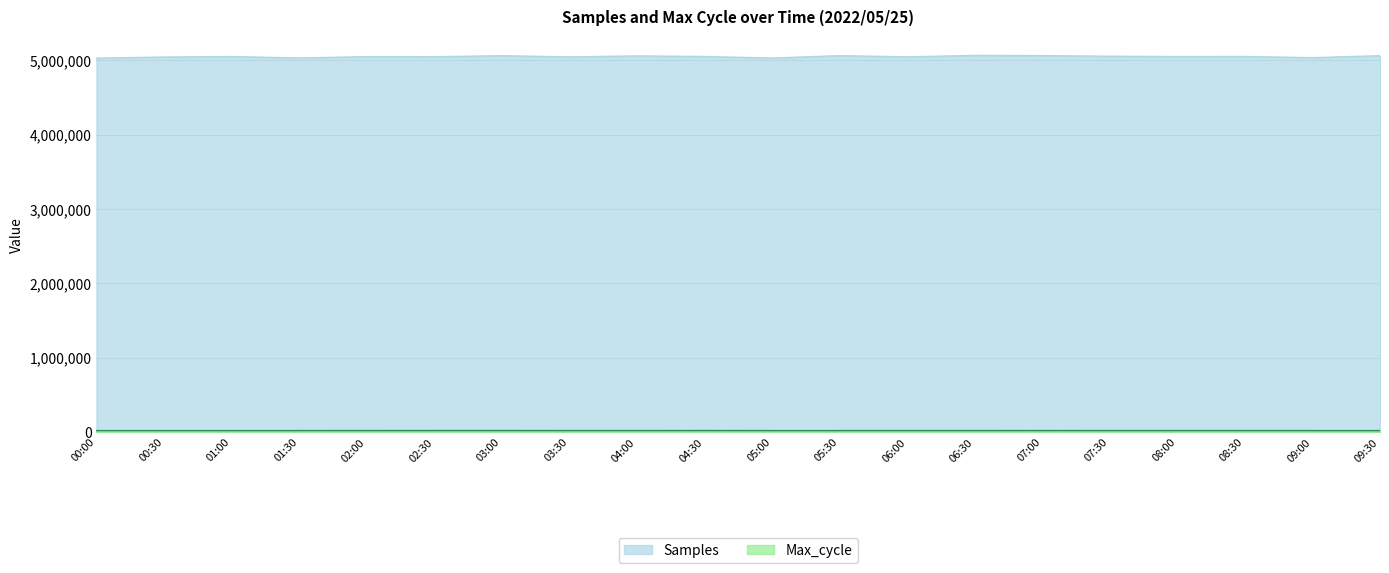

List the series in order of their peak value, highest first.

Samples, Max_cycle